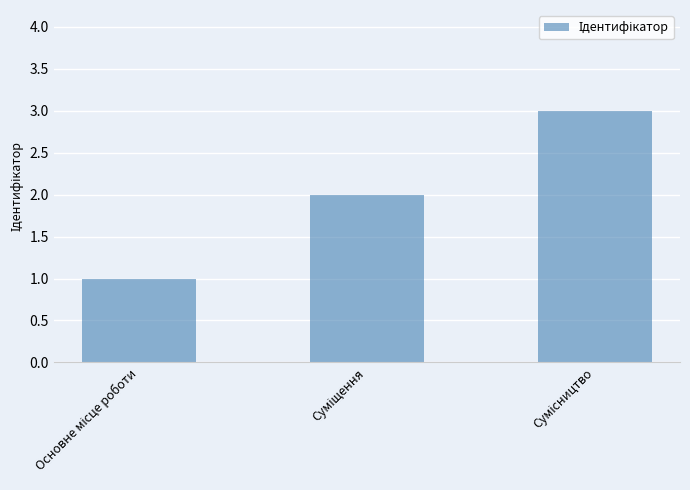

What is the maximum value shown in the chart?

3